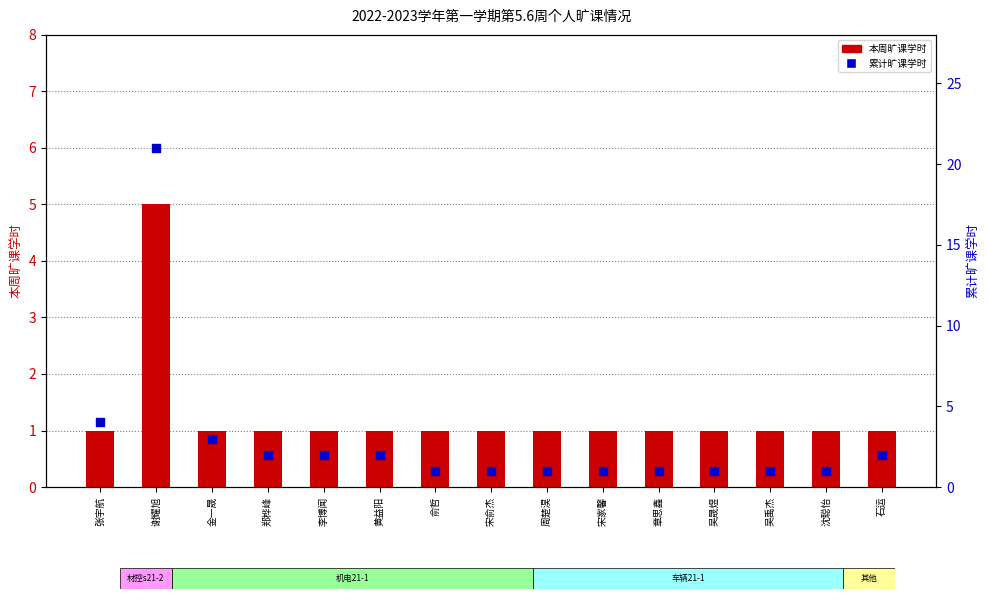

What are all the series names shown in the legend?

本周旷课学时, 累计旷课学时